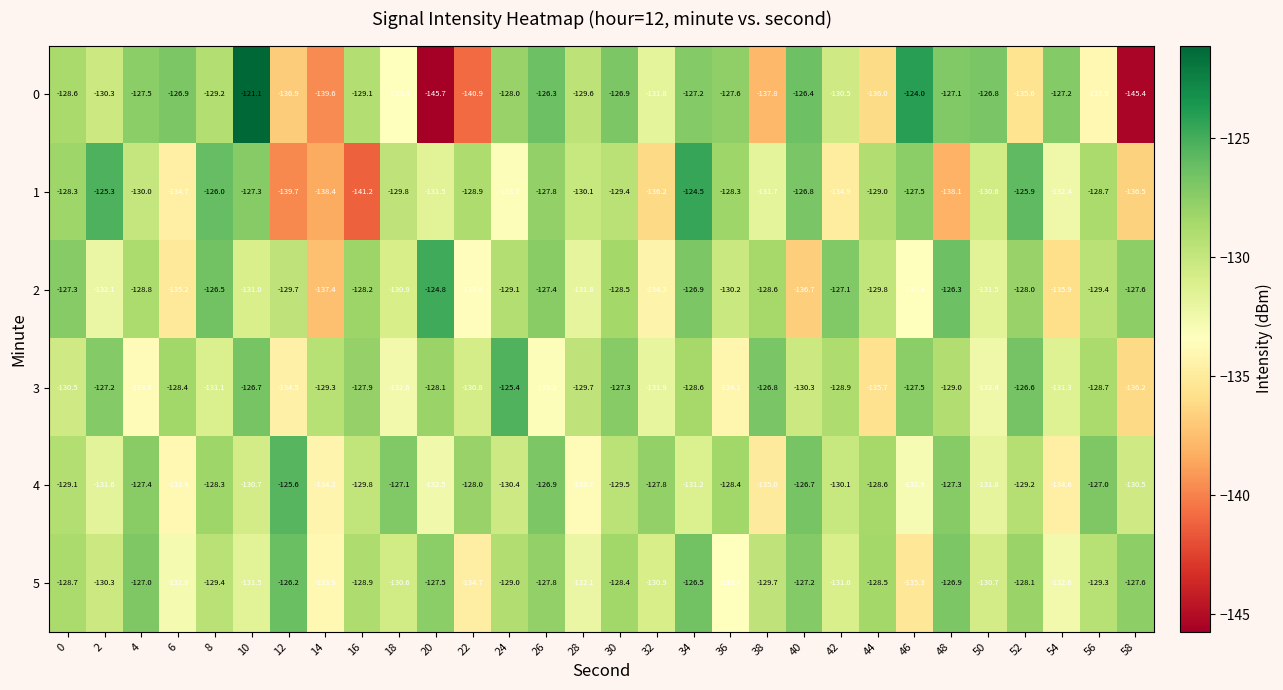

Count the number of categories in the chart.

30